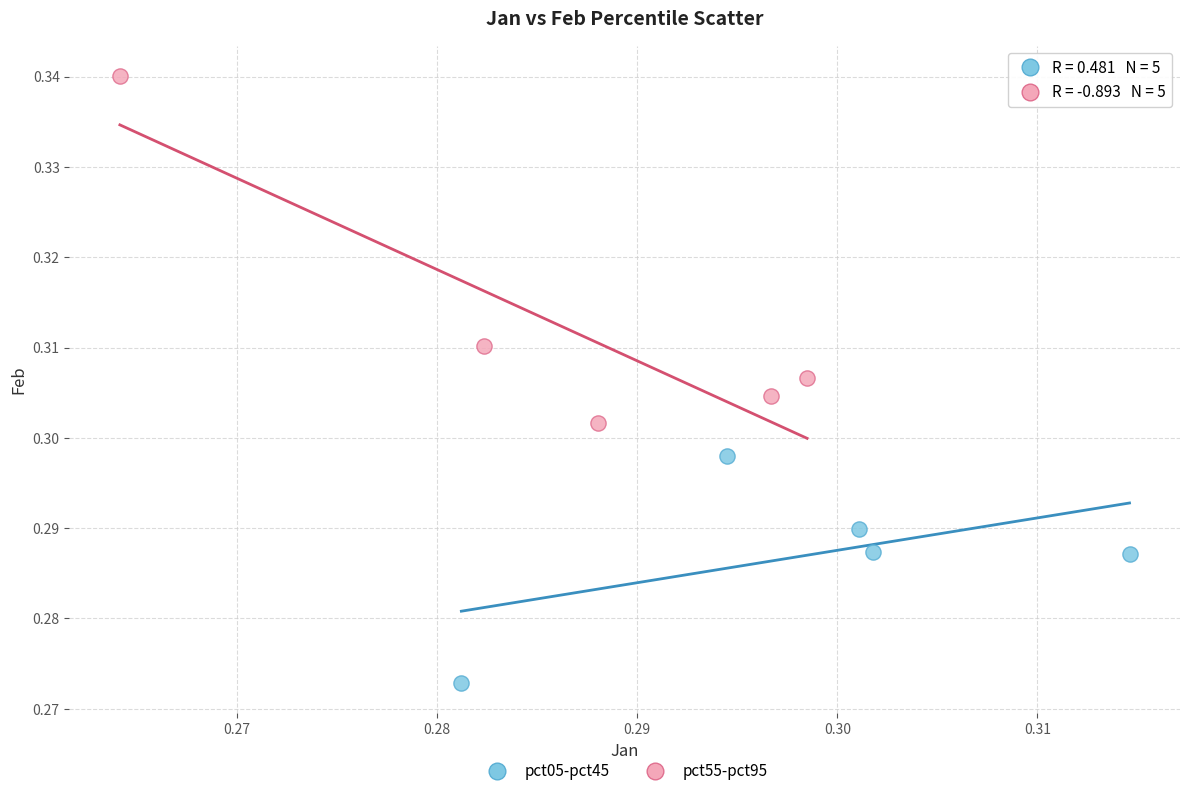

Which series has the widest spread of Y values?

pct55-pct95